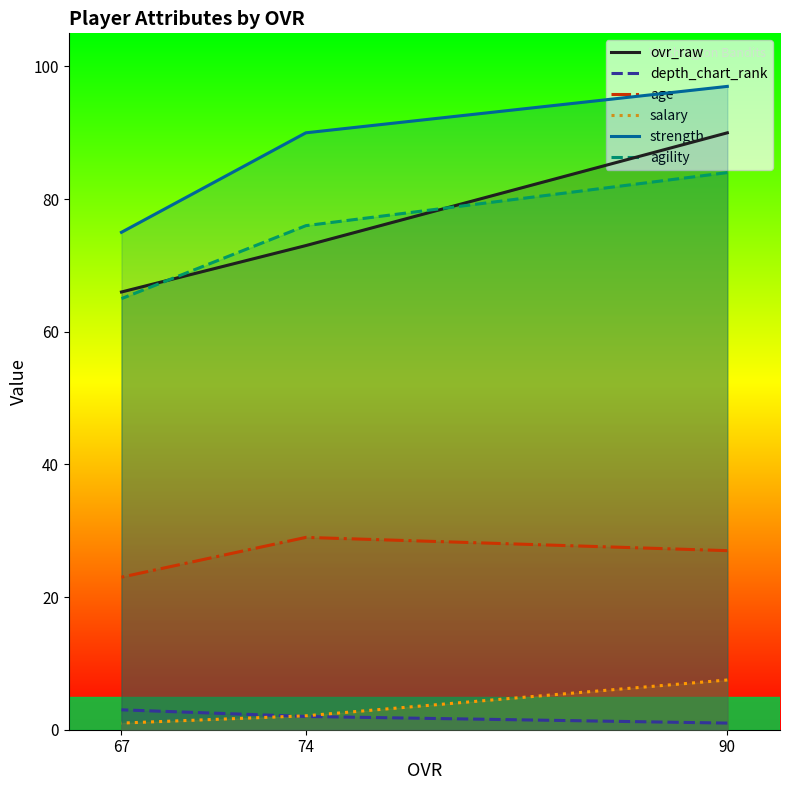

Which label corresponds to the smallest value in the chart?

90